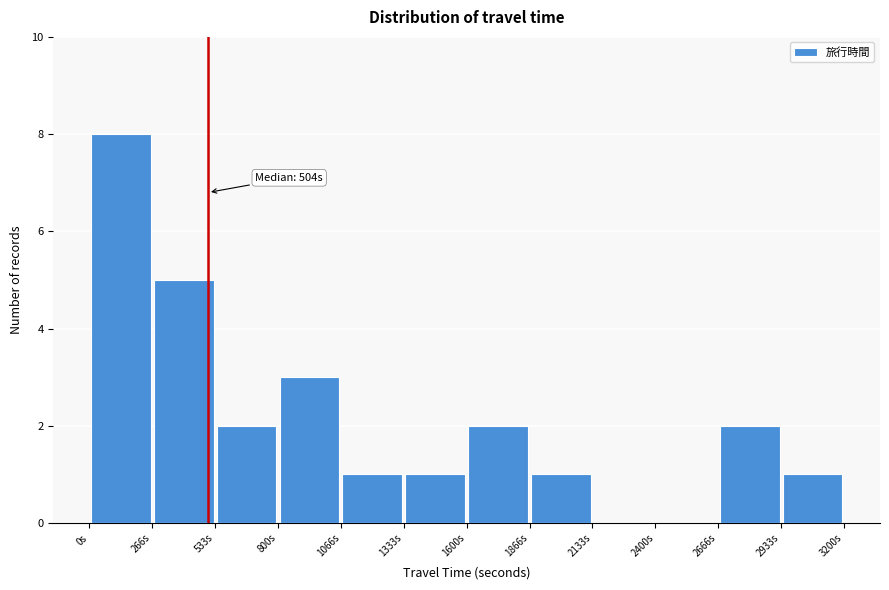

Which range on the x-axis has the tallest bar?

0 to 250